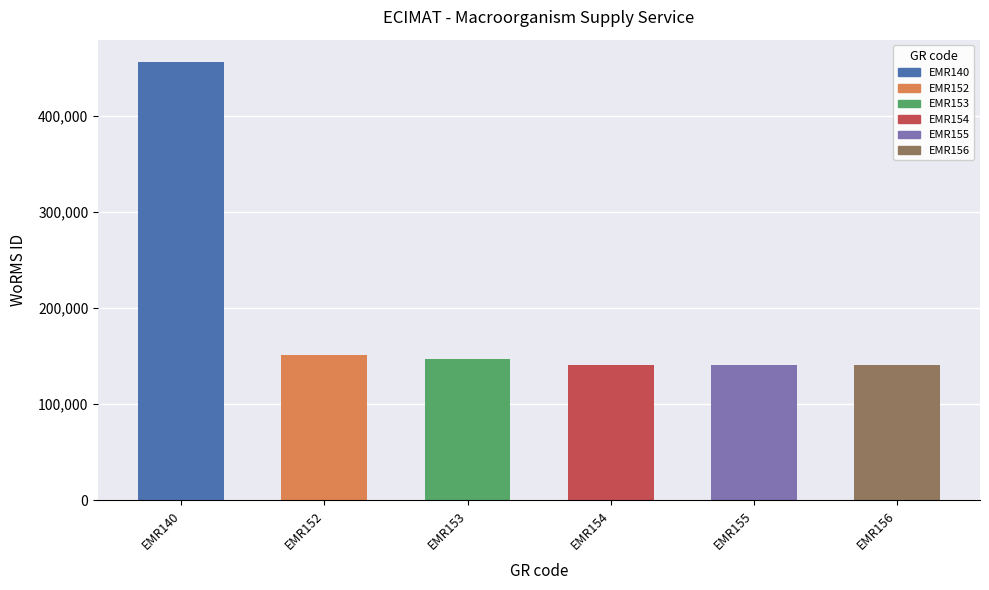

What value does the data have at EMR153?

147459